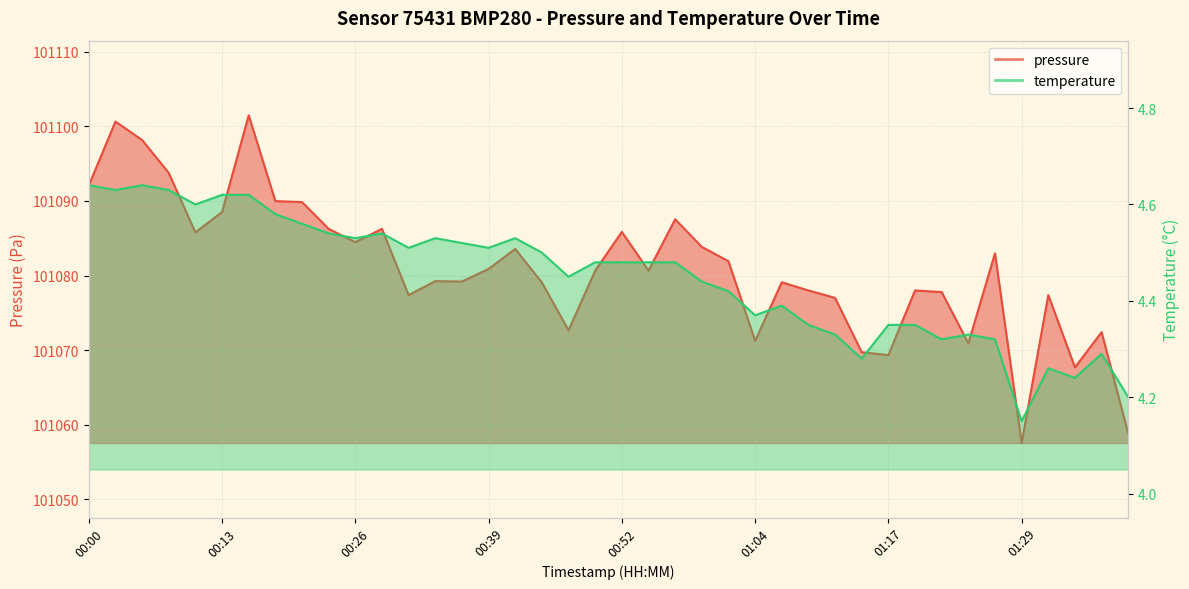

What is the average value of the pressure series?

101080.9